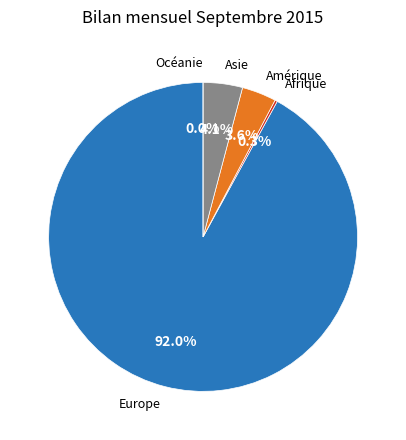

How many segments does this pie chart have?

5